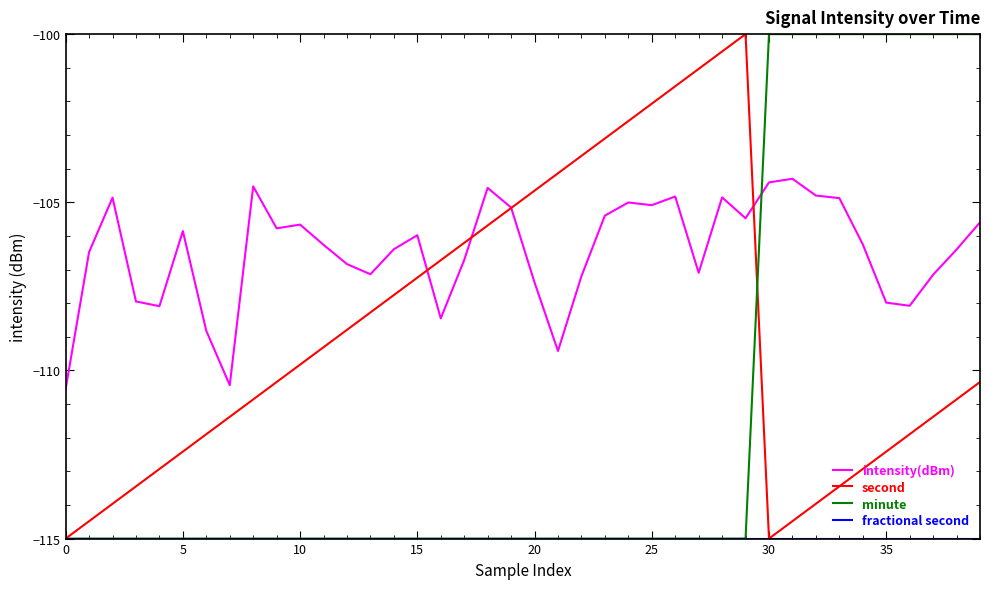

What is the maximum value shown in the chart?

-100.0